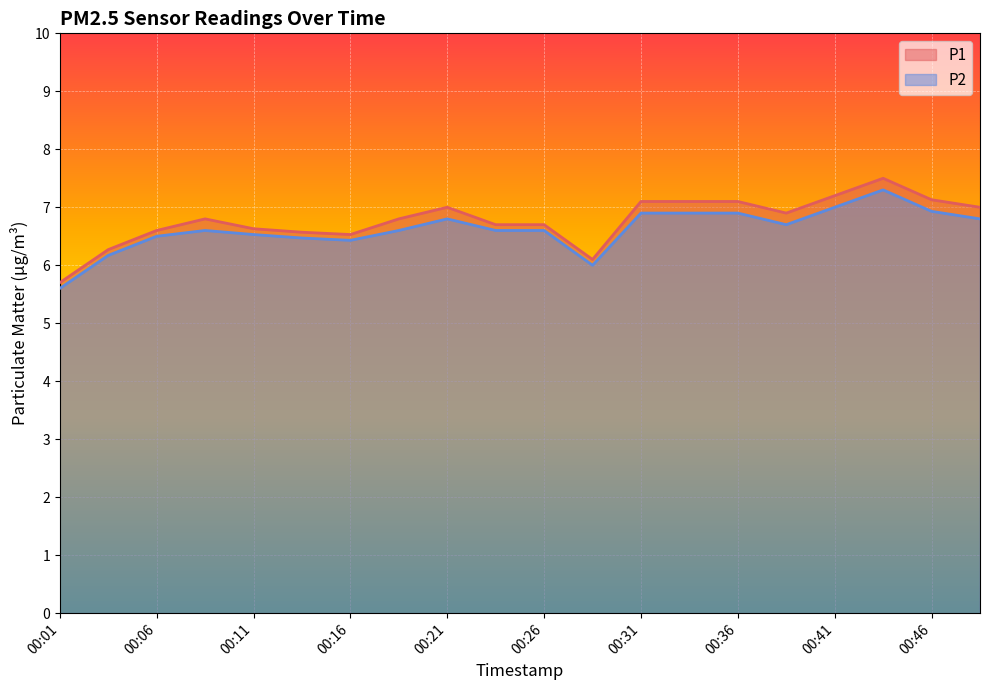

Which series has the largest range (max minus min)?

P1